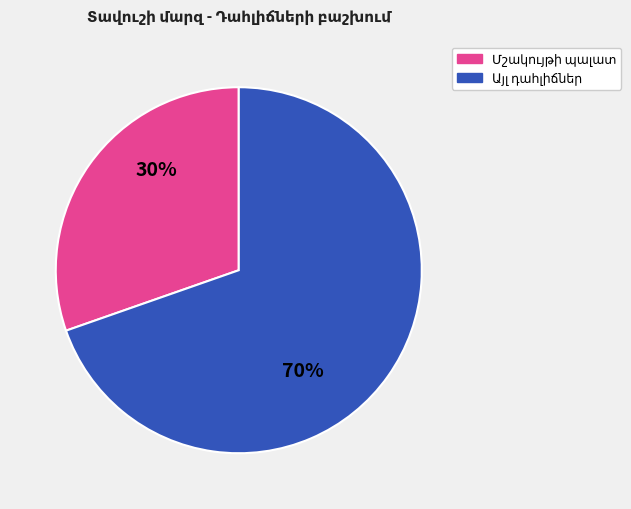

To the nearest percent, what is the average slice percentage?

50%